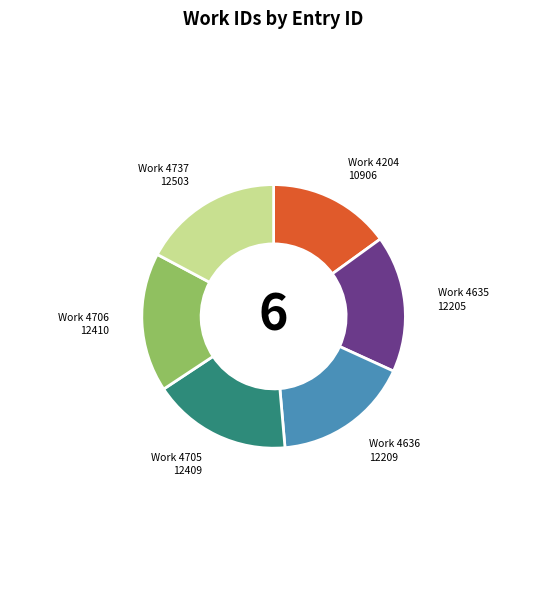

The Work 4636 slice represents 17% of the pie. True or false?

True